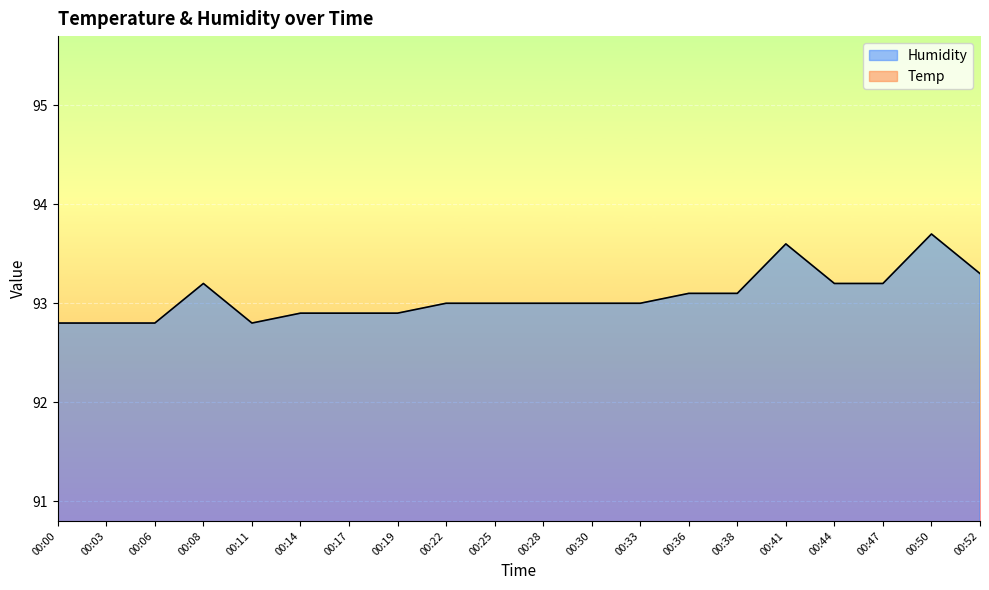

At which category is the sum across all series the highest?

00:41